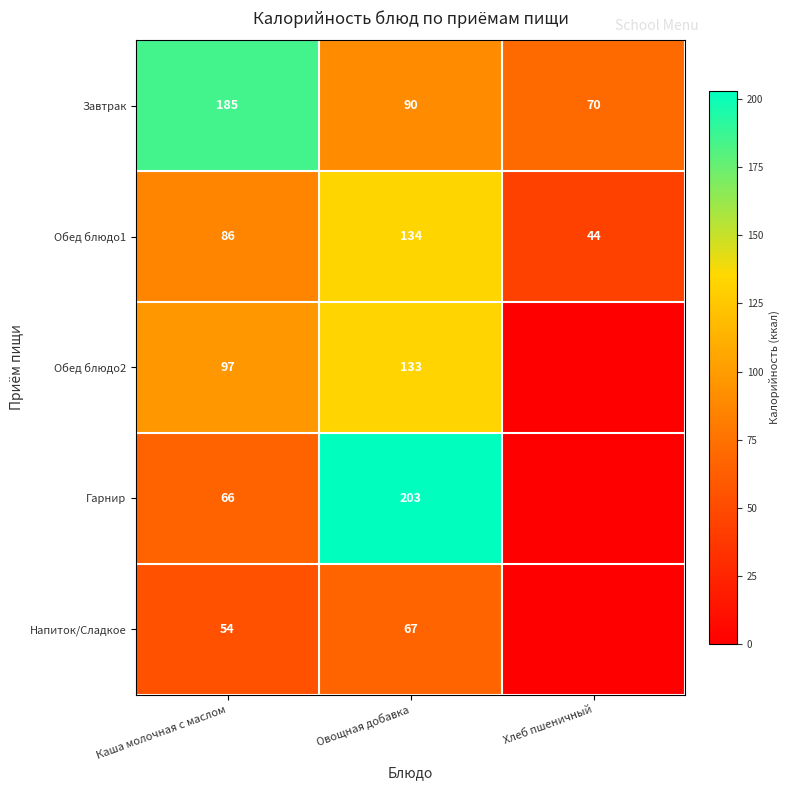

Is it true that Гарнир equals 100.7 at Каша молочная с маслом?

False